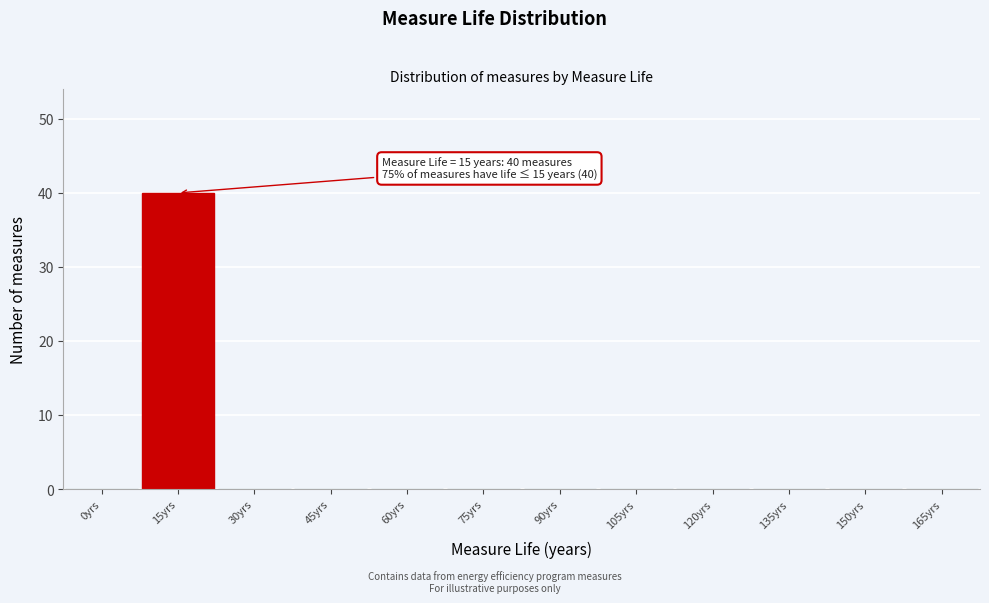

Which range on the x-axis has the tallest bar?

7.5 to 22.5